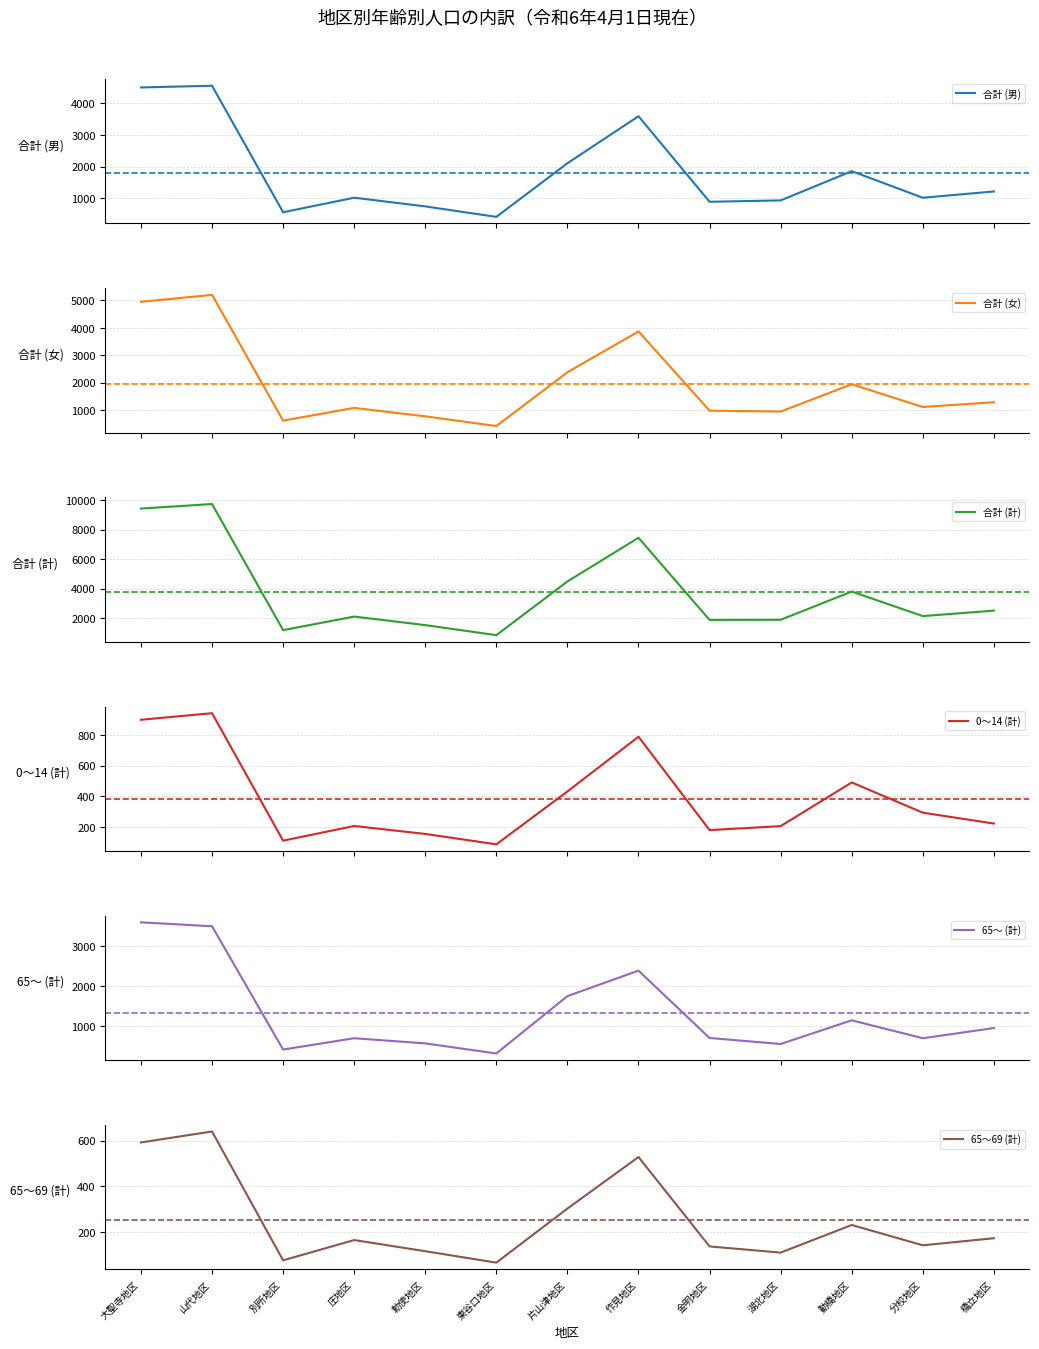

What are all the series names shown in the legend?

合計 (男), 合計 (女), 合計 (計), 0～14 (計), 65～ (計), 65～69 (計)